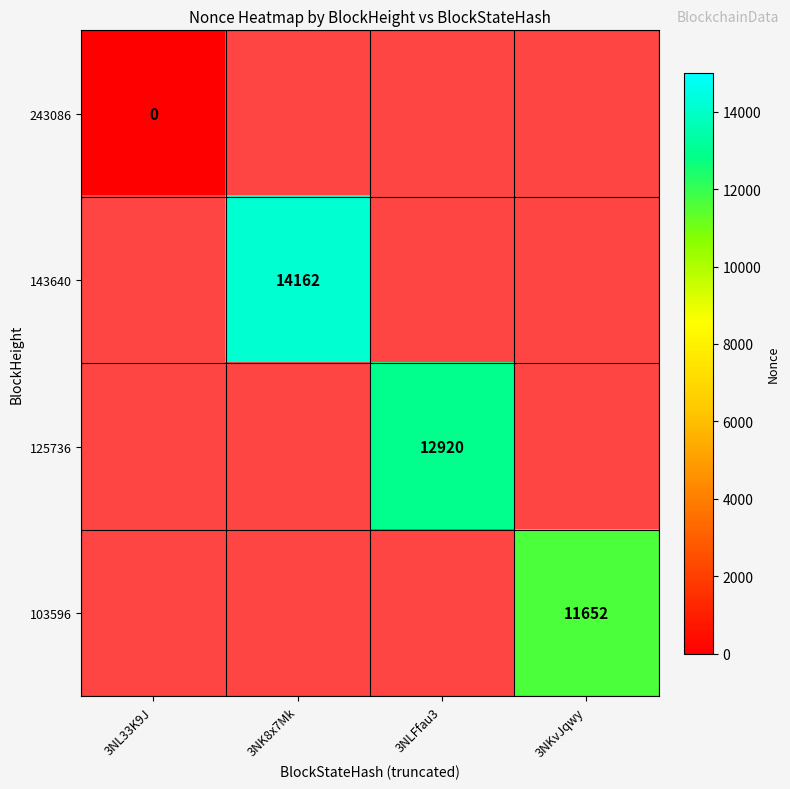

The value of 103596 at 3NKvJqwy is 11652. True or false?

True